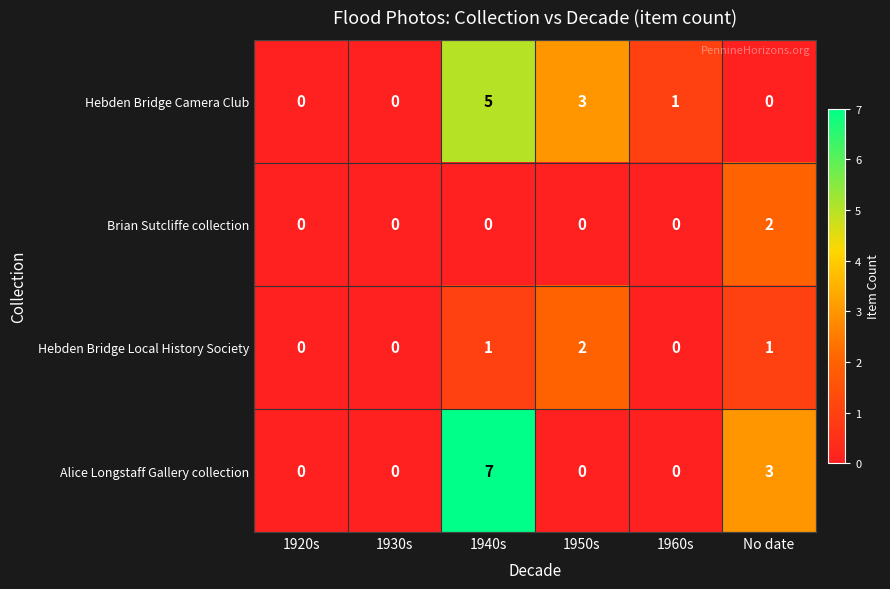

Count the number of data series in this chart.

4